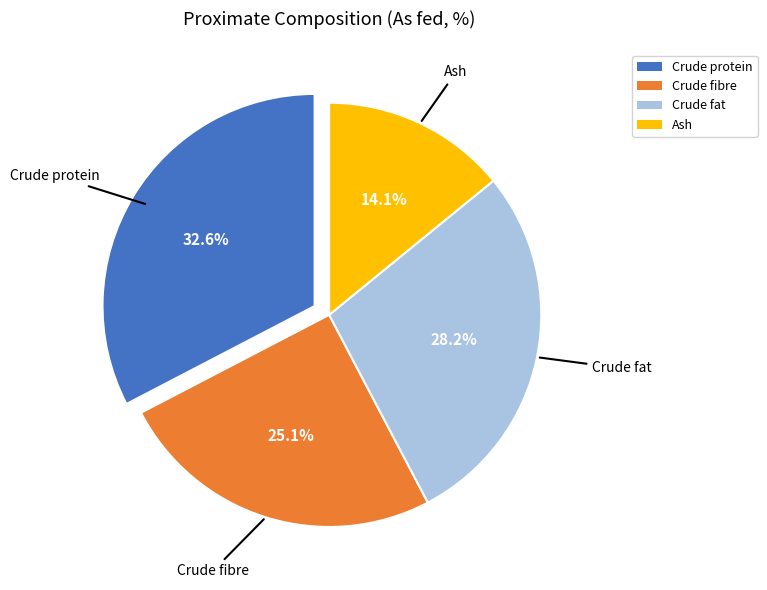

What is the ratio of the value at Crude protein to the value at Crude fibre?

1.3